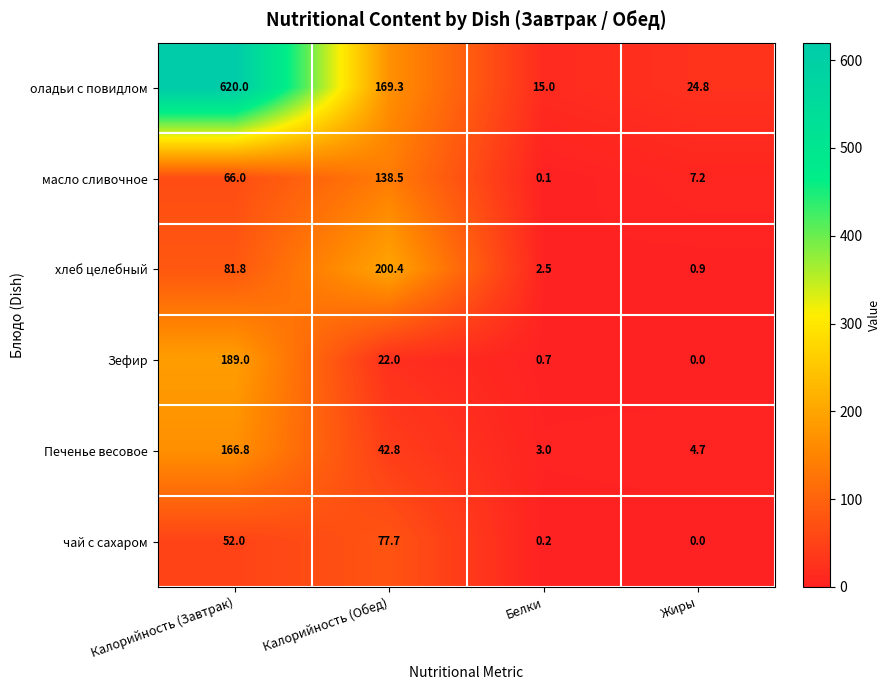

What is the difference between the maximum and second lowest values in the Печенье весовое series?

162.1